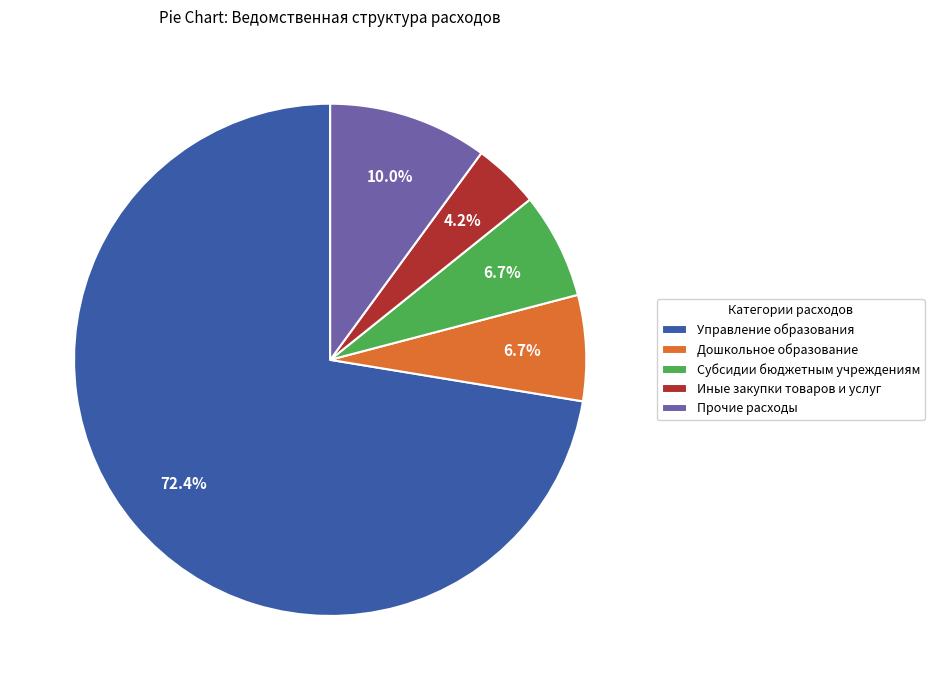

Which has a higher value, Управление образования or Субсидии бюджетным учреждениям?

Управление образования